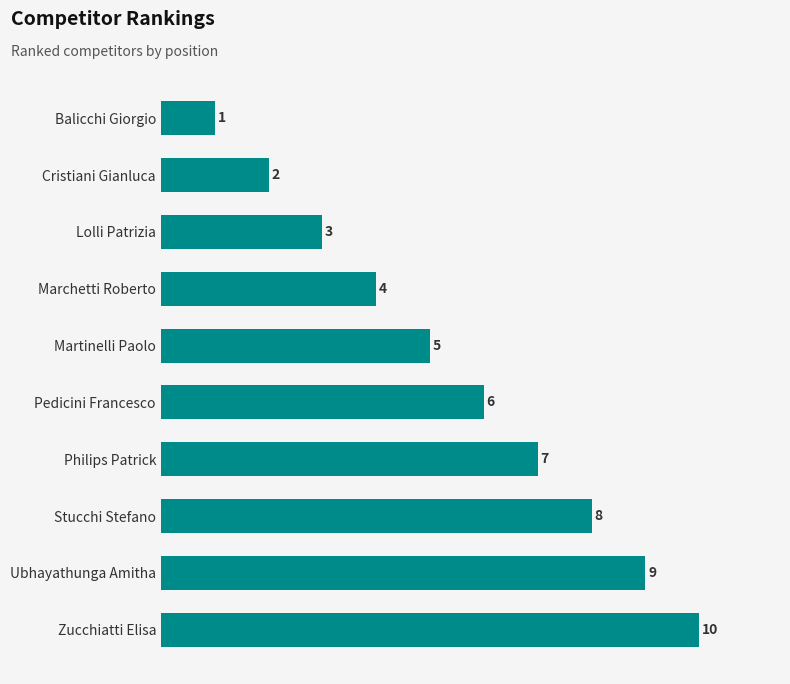

Count the values in the range 3 to 8.

6